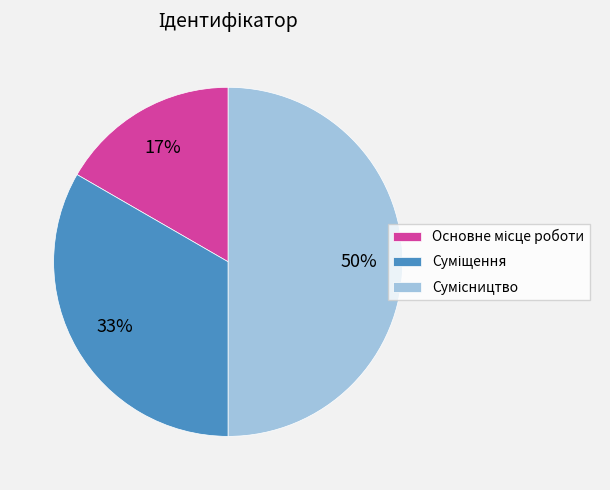

To the nearest percent, what is the average slice percentage?

33%